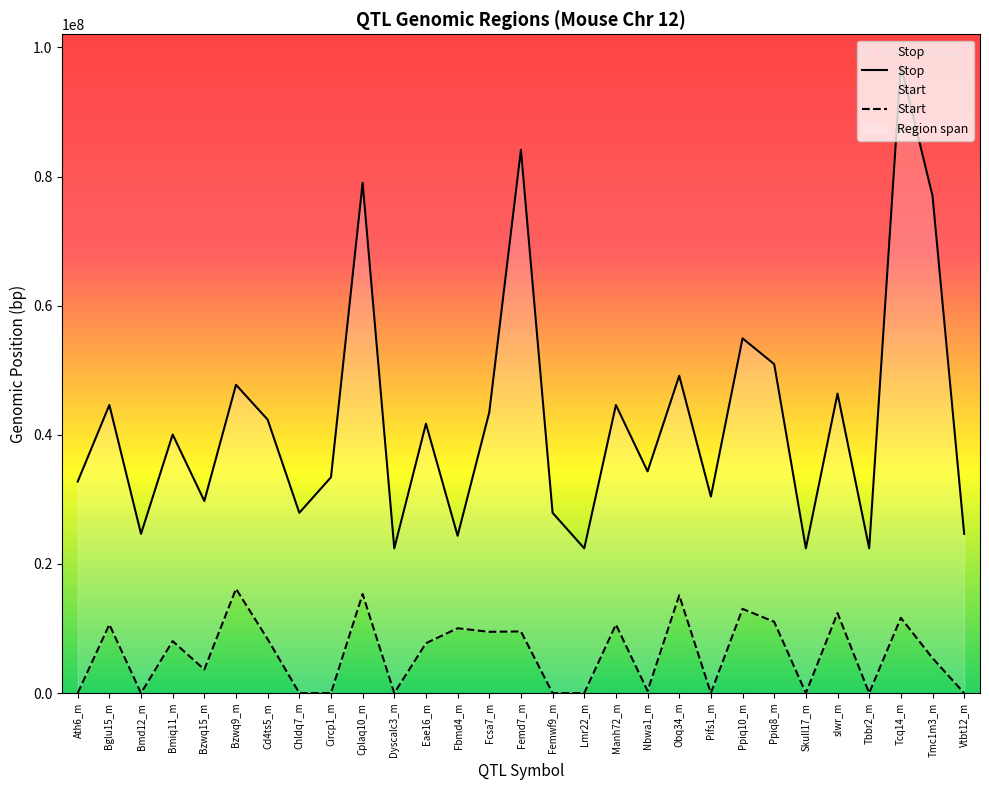

Where is Stop nearest to the value 59797676?

Ppiq10_m